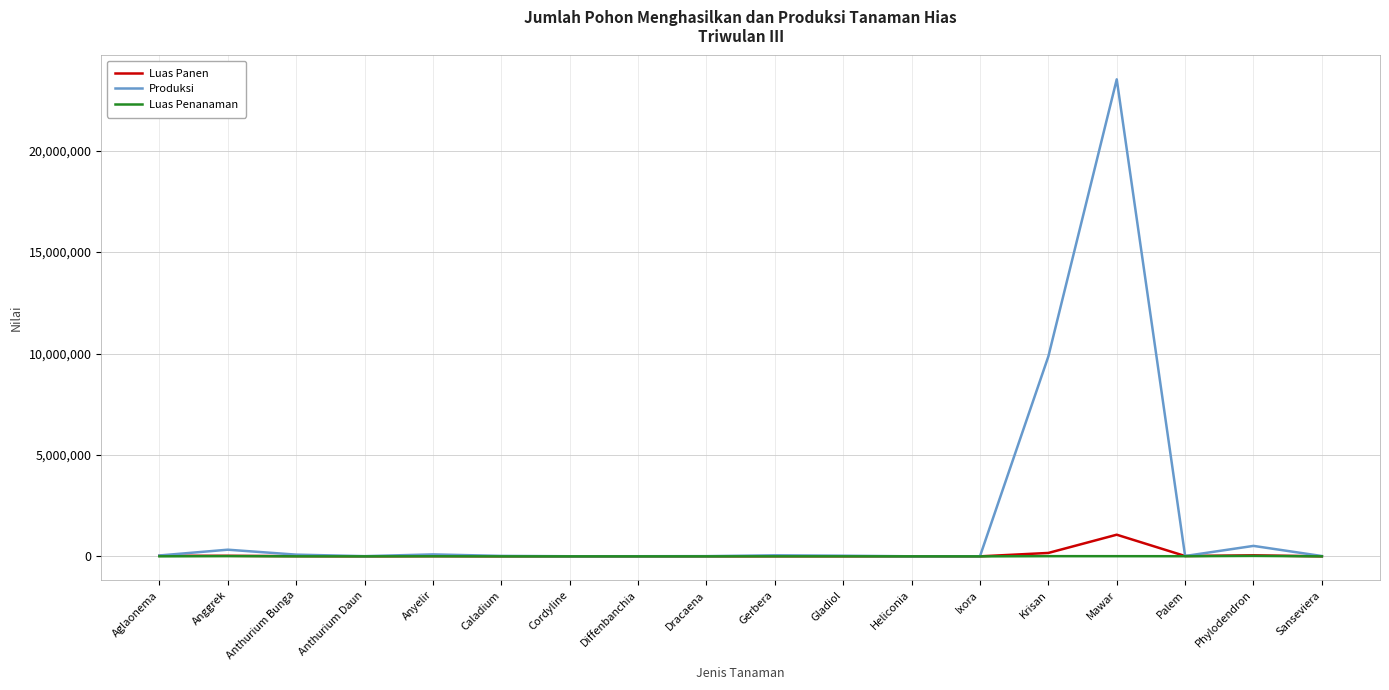

True or false: Luas Penanaman has a value of 2700 at Gerbera.

True